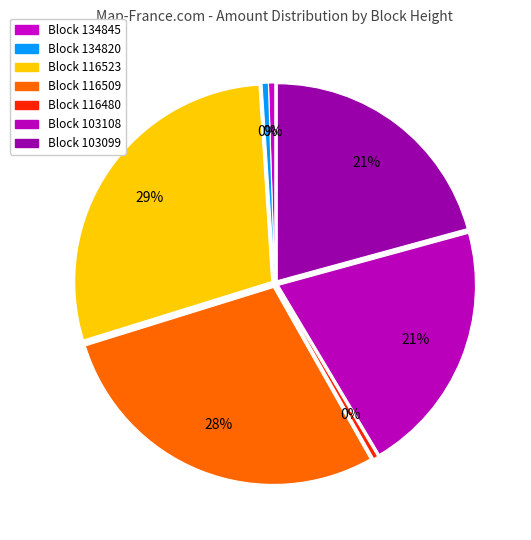

Which category has the biggest portion of the pie?

116523